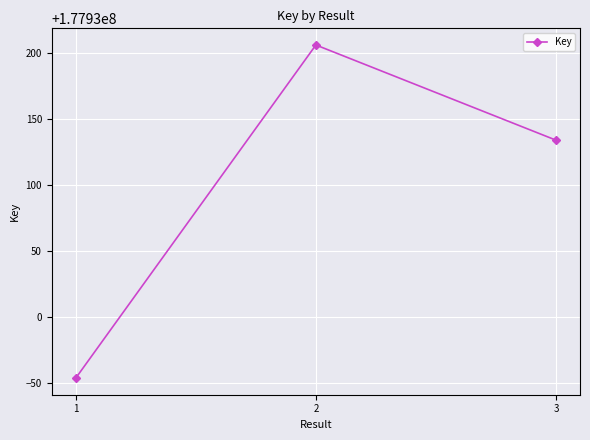

What is the smallest value displayed?

177929954